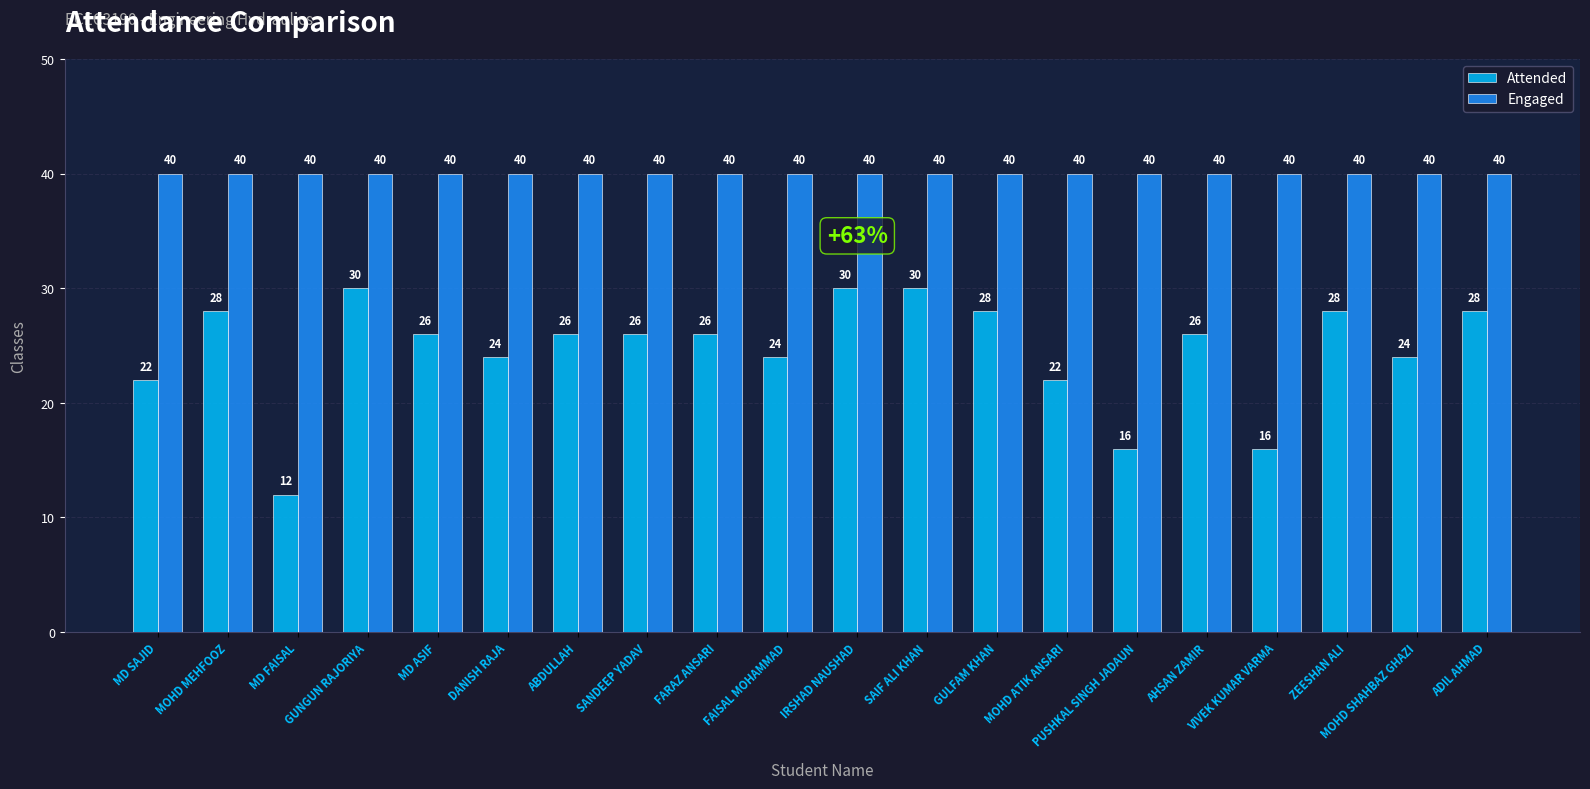

What is the label of the 17th bar from the left?

VIVEK KUMAR VARMA